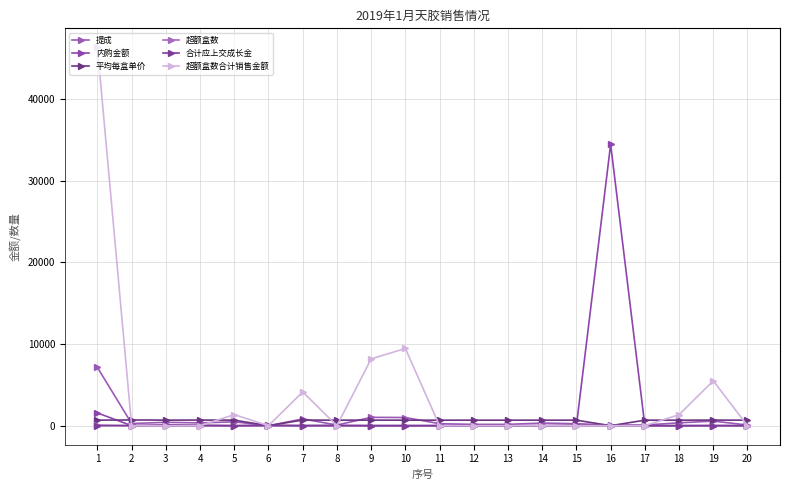

The 内购金额 series shows -20712.6 at 9. True or false?

False